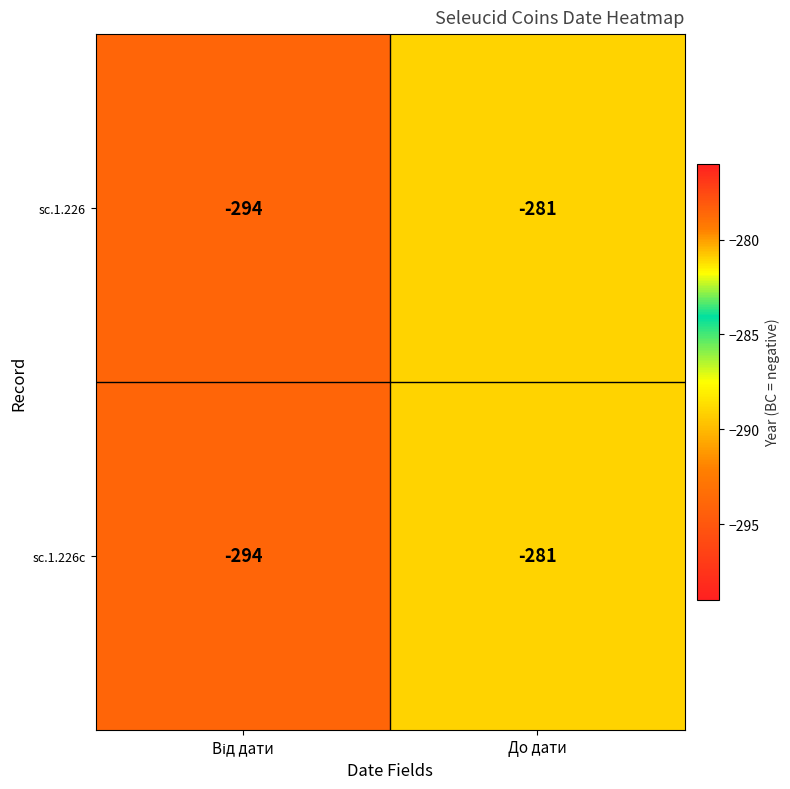

How many categories are shown in the chart?

2